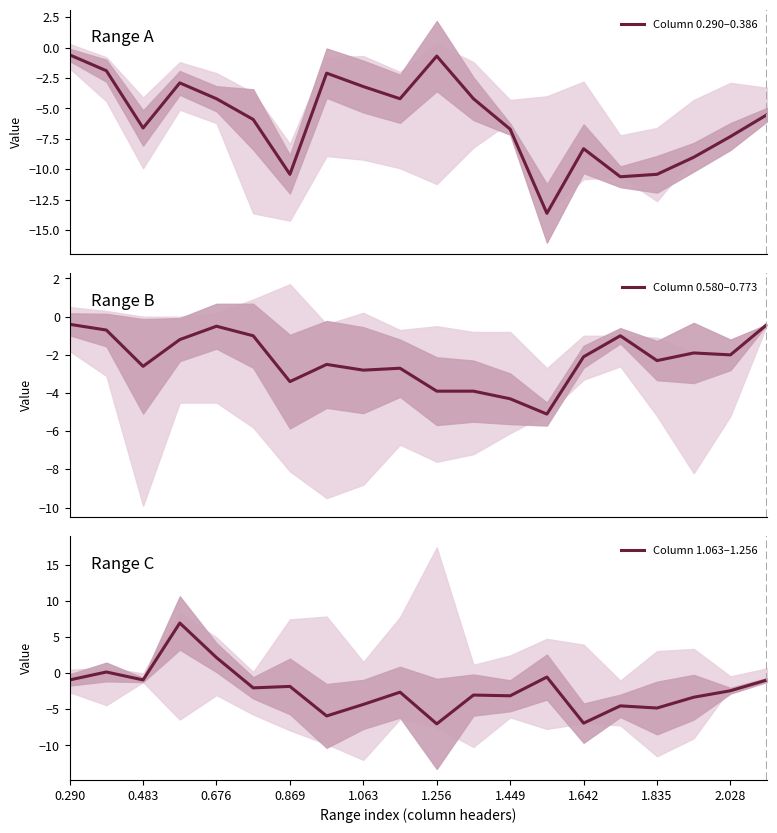

In Column 0.290–0.386, how many points are higher than both neighbors (excluding endpoints)?

4